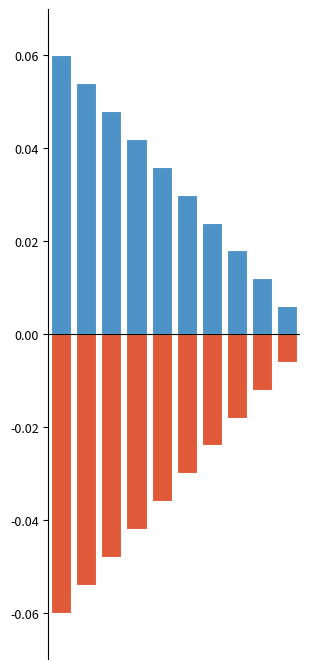

How many data points does each series have?

10